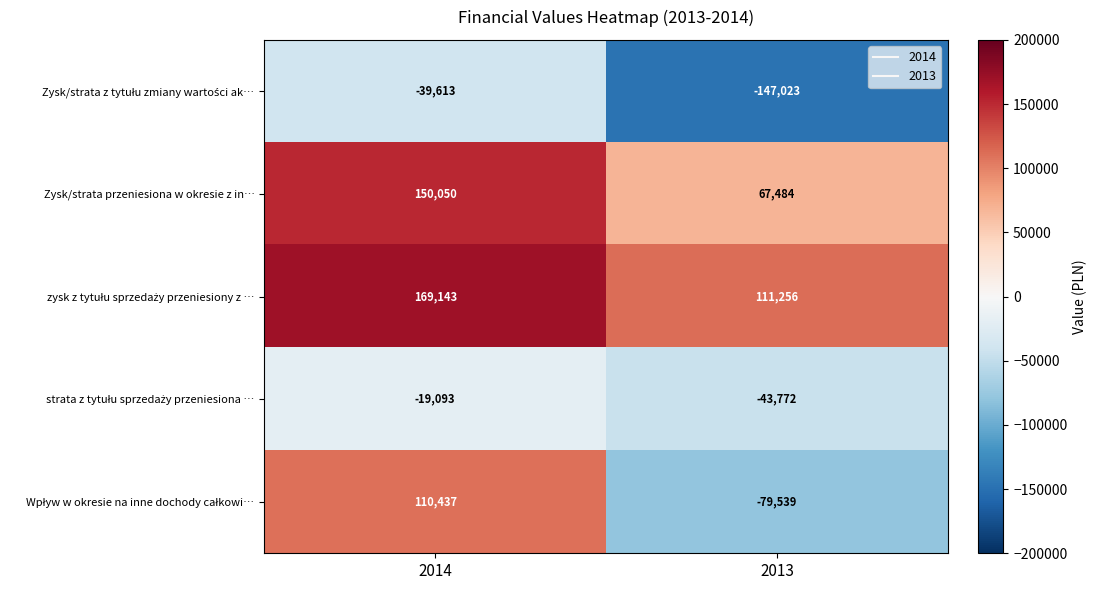

At how many categories does at least one series exceed 21127?

2